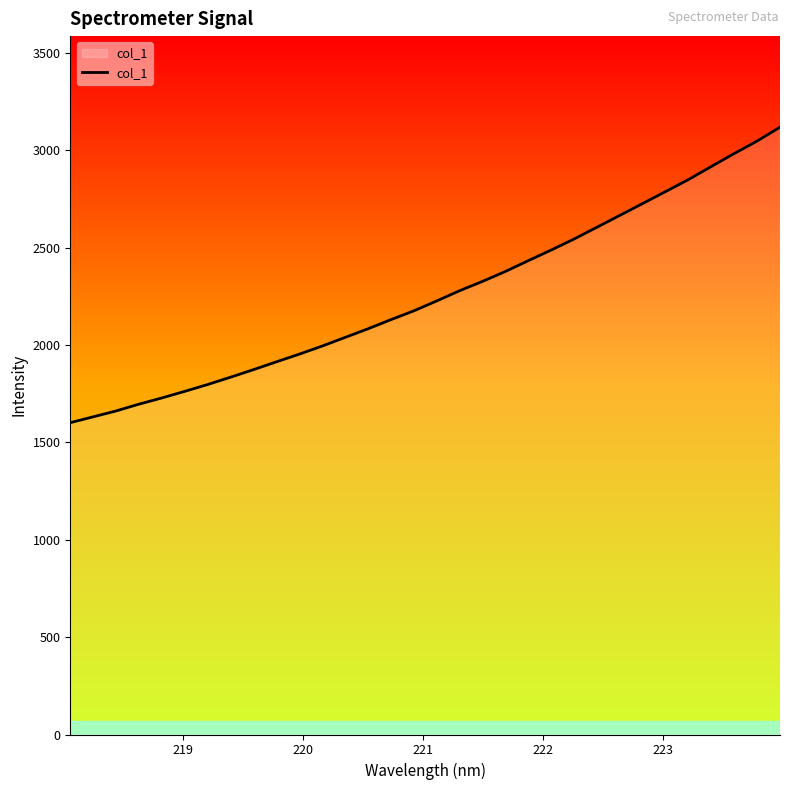

What is the greatest value displayed?

3118.4